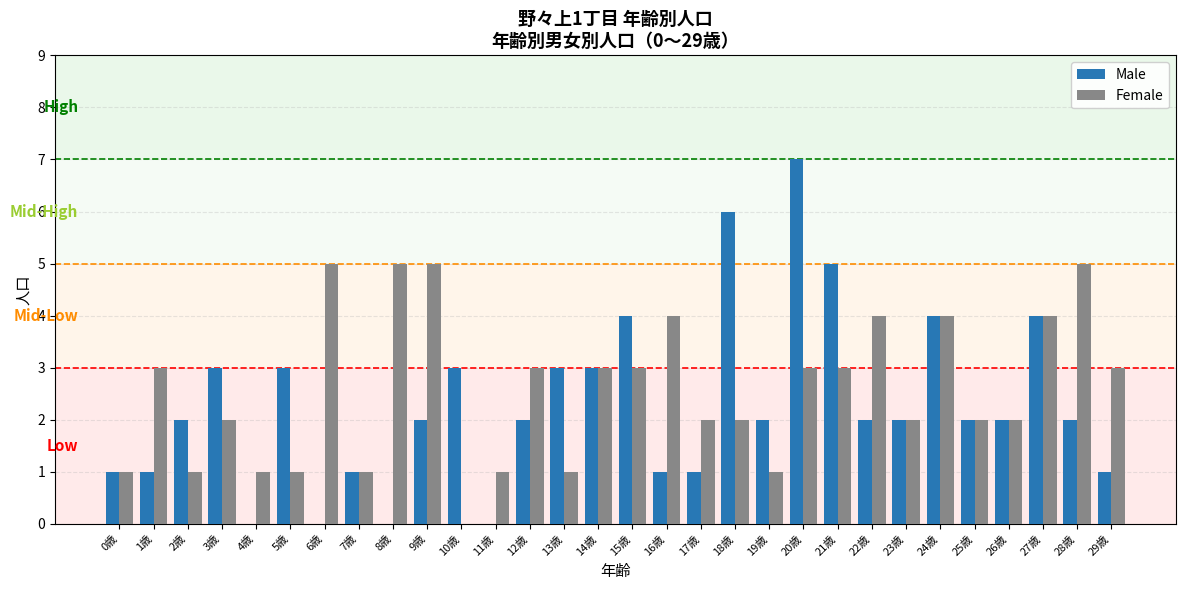

The value of Female at 7歳 is 0. True or false?

False